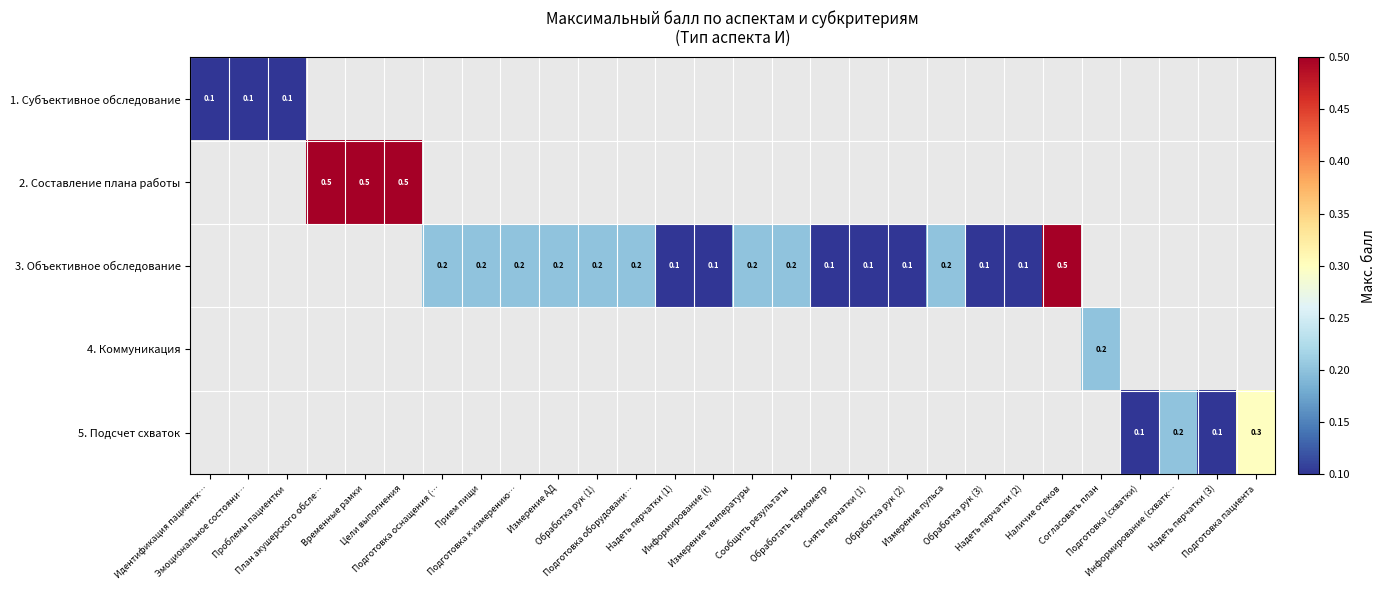

Between Прием пищи and Измерение температуры, which series saw the biggest shift?

3. Объективное обследование